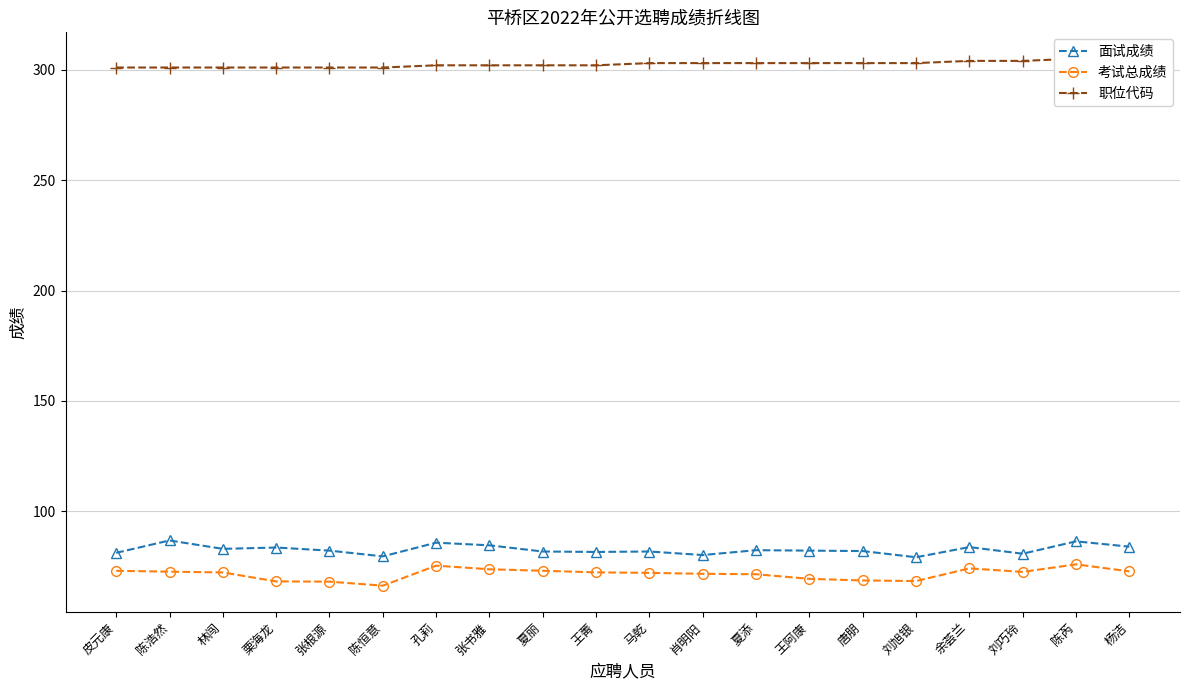

How many values in the 考试总成绩 series are below 72?

8